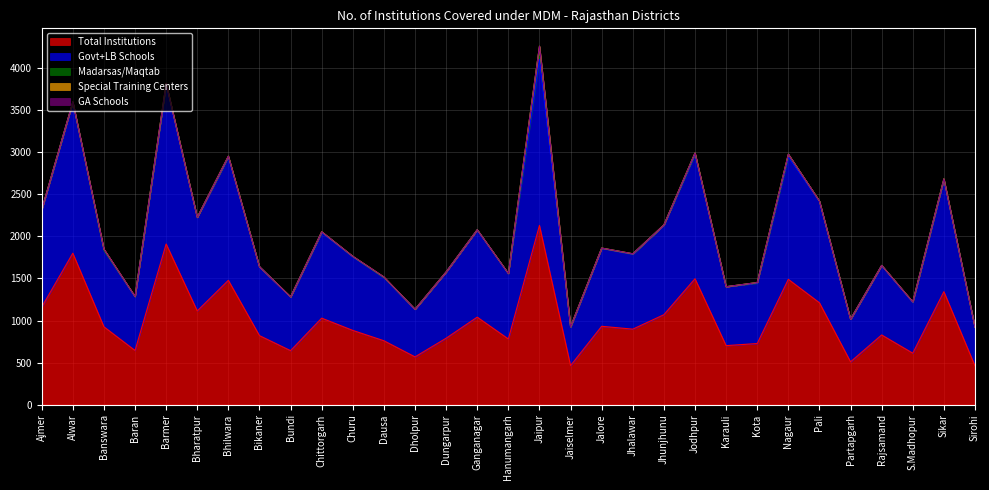

What are all the series names shown in the legend?

Total Institutions, Govt+LB Schools, Madarsas/Maqtab, Special Training Centers, GA Schools